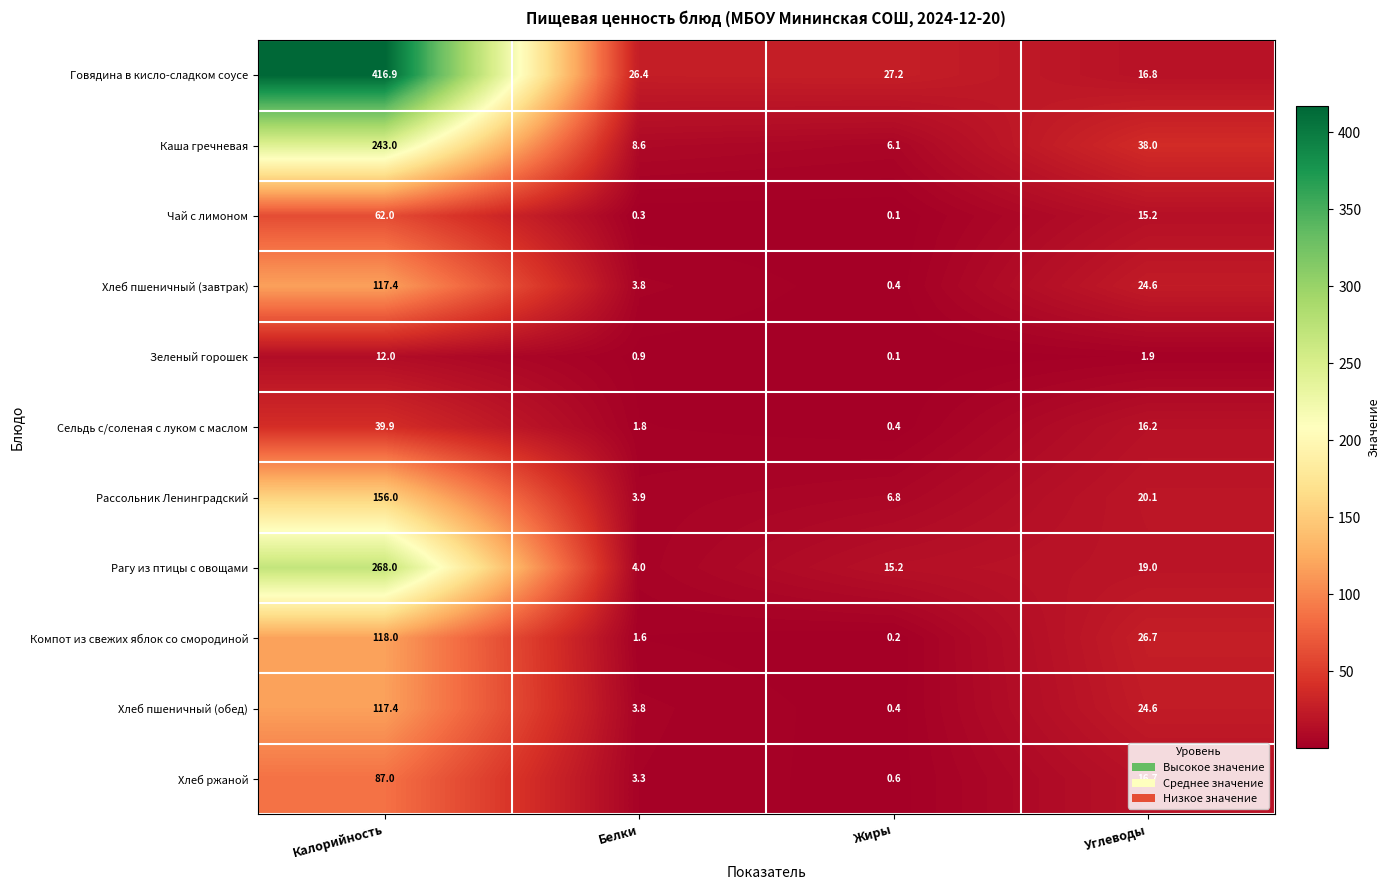

What is the difference between the highest and lowest values at Белки?

26.1